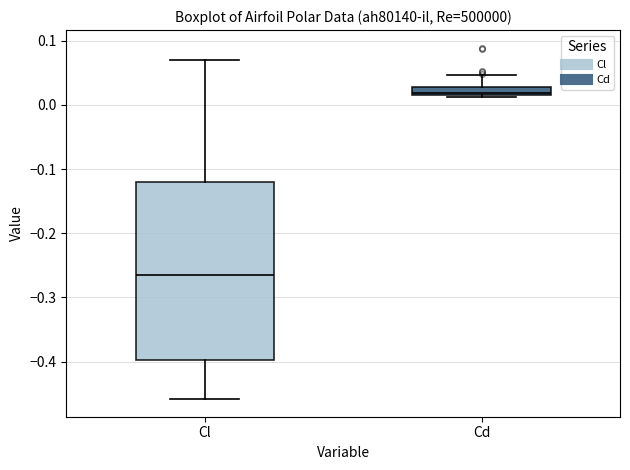

Where does the upper whisker of the box for Cd end on the y-axis? The values are not printed on the chart, so give them approximately, as read against the axis.

0.05